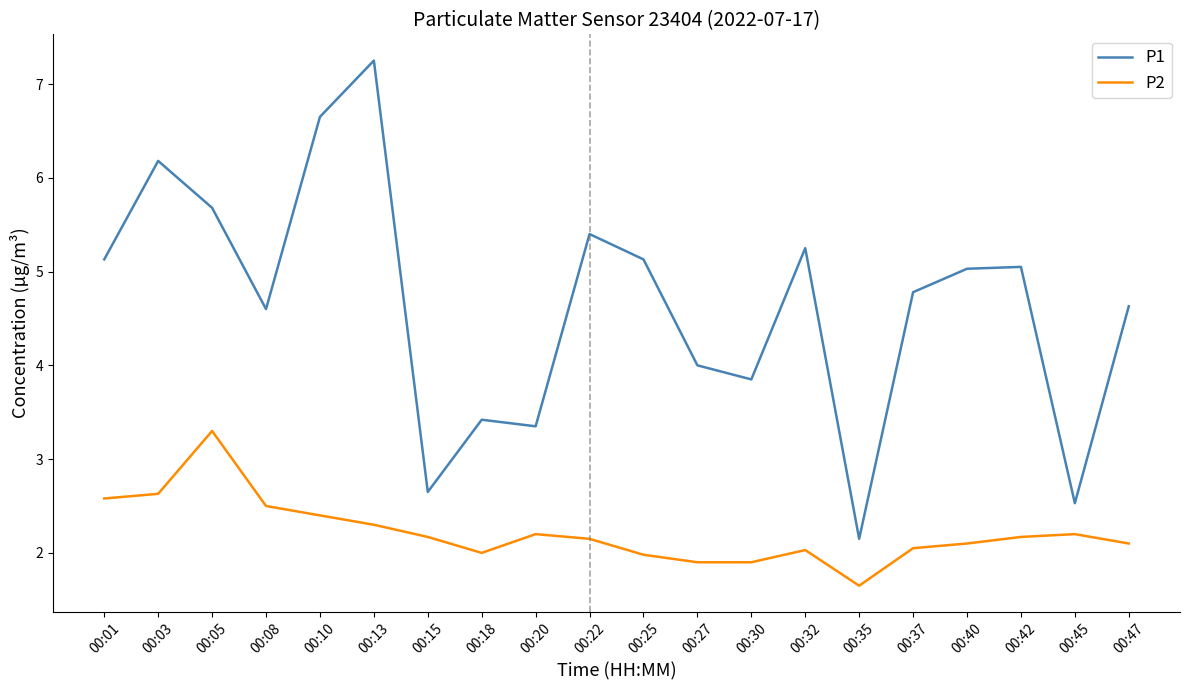

True or false: P2 and P1 intersect in this chart.

False